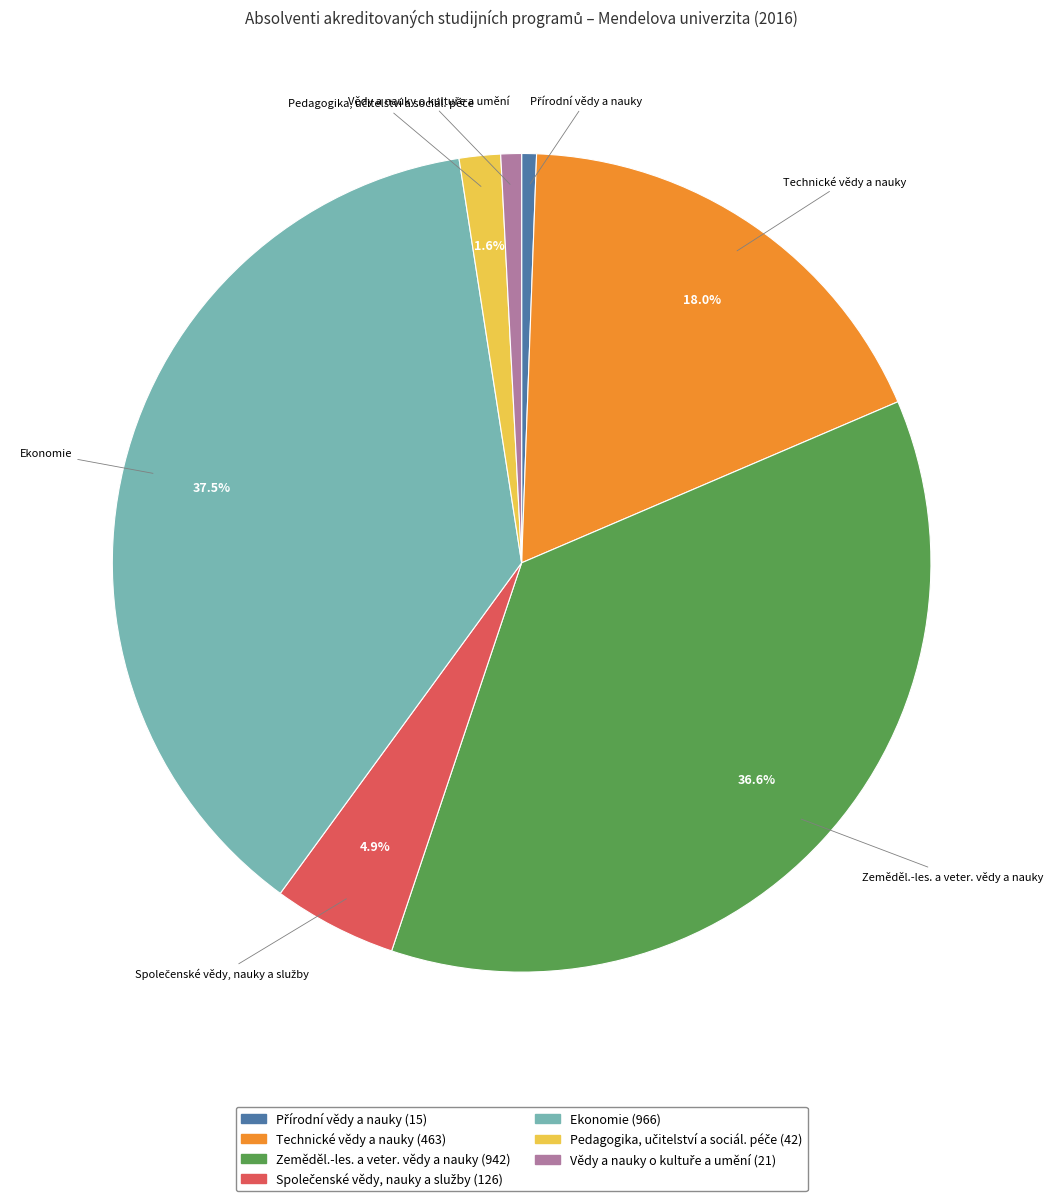

What percentage do Technické vědy a nauky and Ekonomie together represent?

55.5%